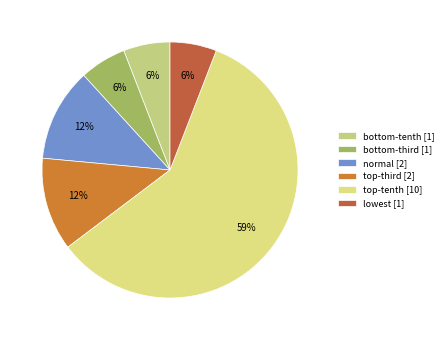

To the nearest percent, what portion does normal represent?

12%